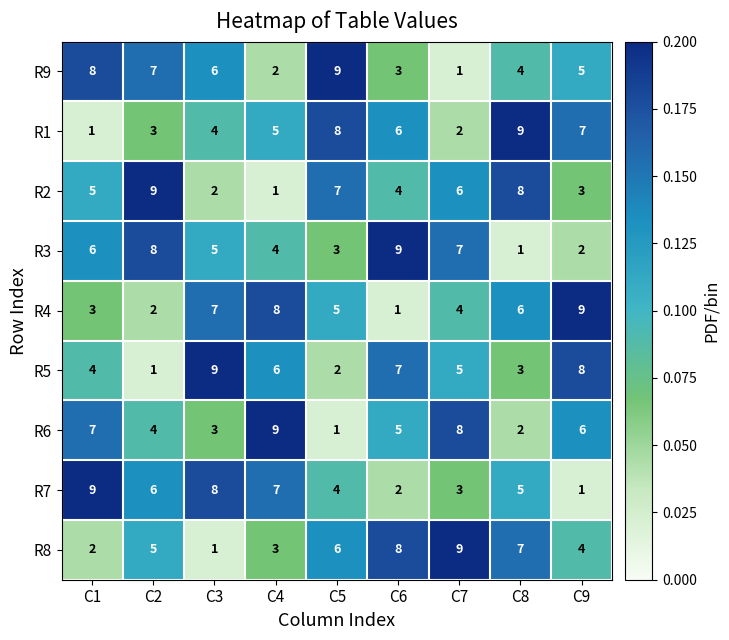

What is the sum of all R1 values?

45